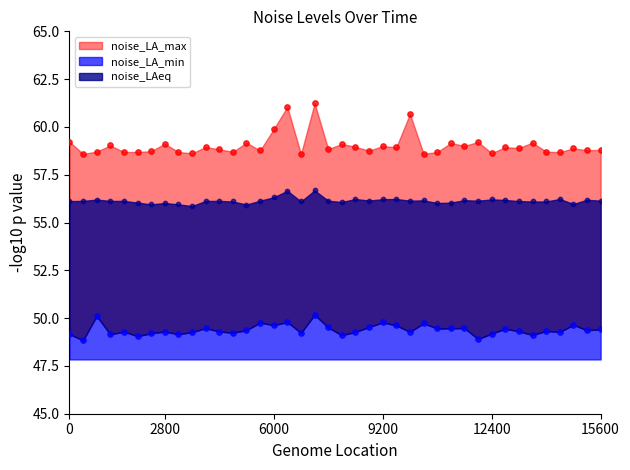

Which series has the largest Y range (max minus min)?

noise_LA_max